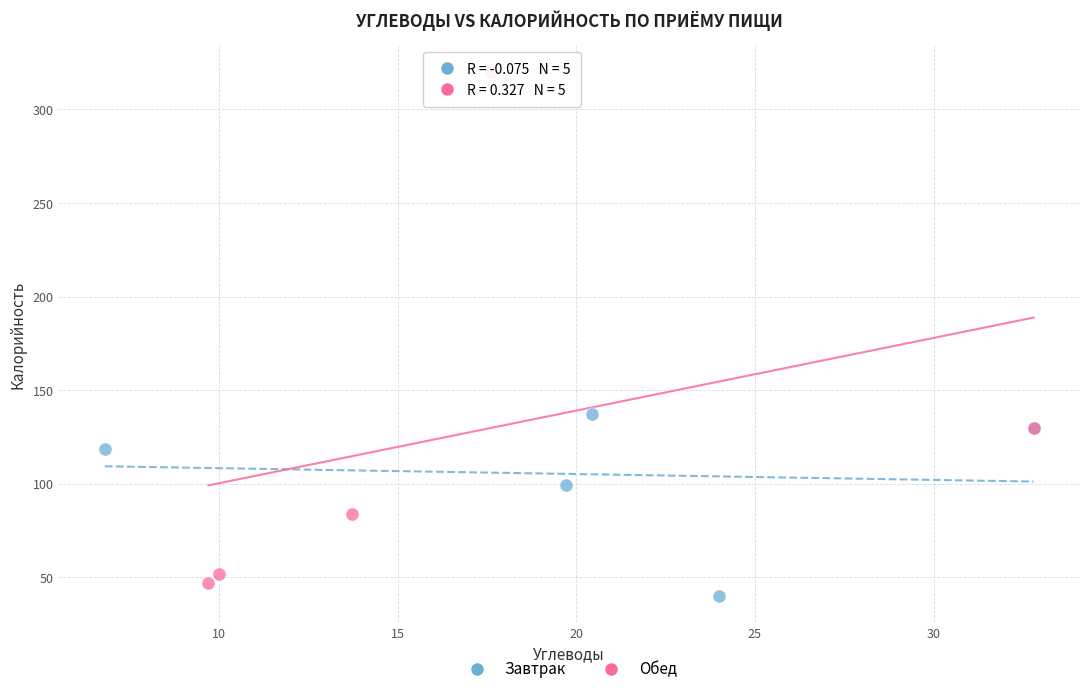

What are all the series names shown in the legend?

Завтрак, Обед